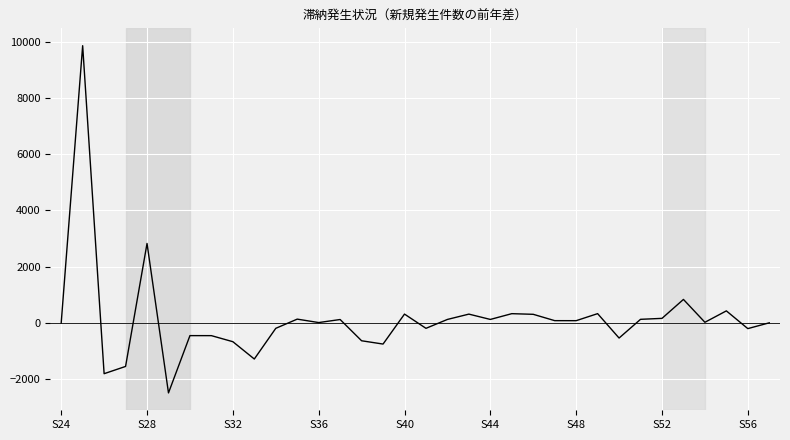

What is the difference between the maximum and minimum values?

12338